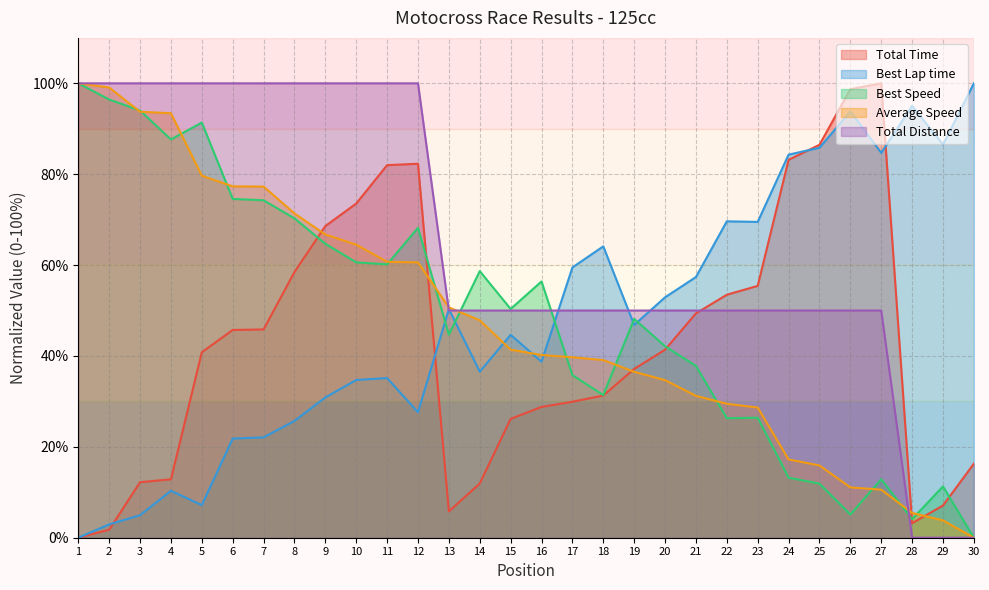

Rank the series by their maximum value, from lowest to highest.

Total Time, Best Lap time, Best Speed, Average Speed, Total Distance